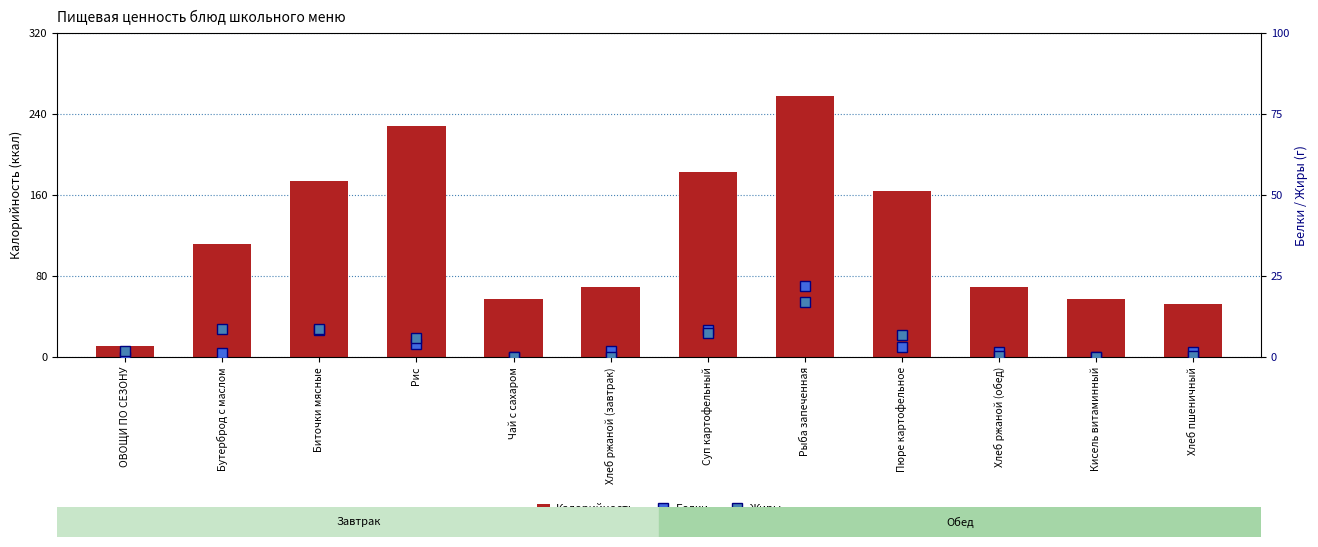

What is the label of the 9th bar from the right?

Рис